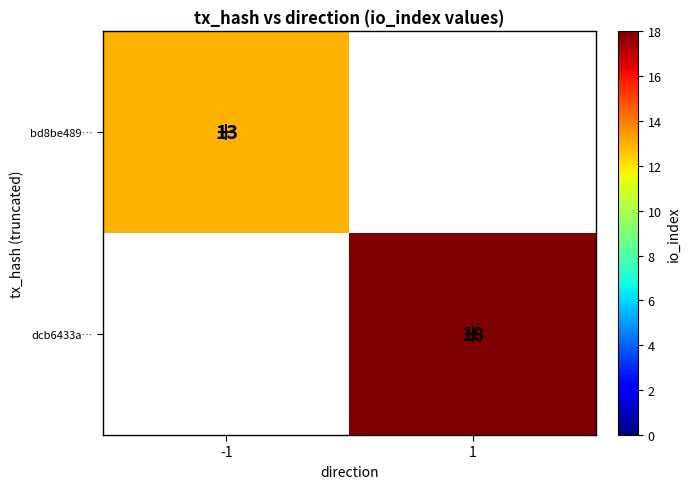

Between -1 and 1, which is larger?

1